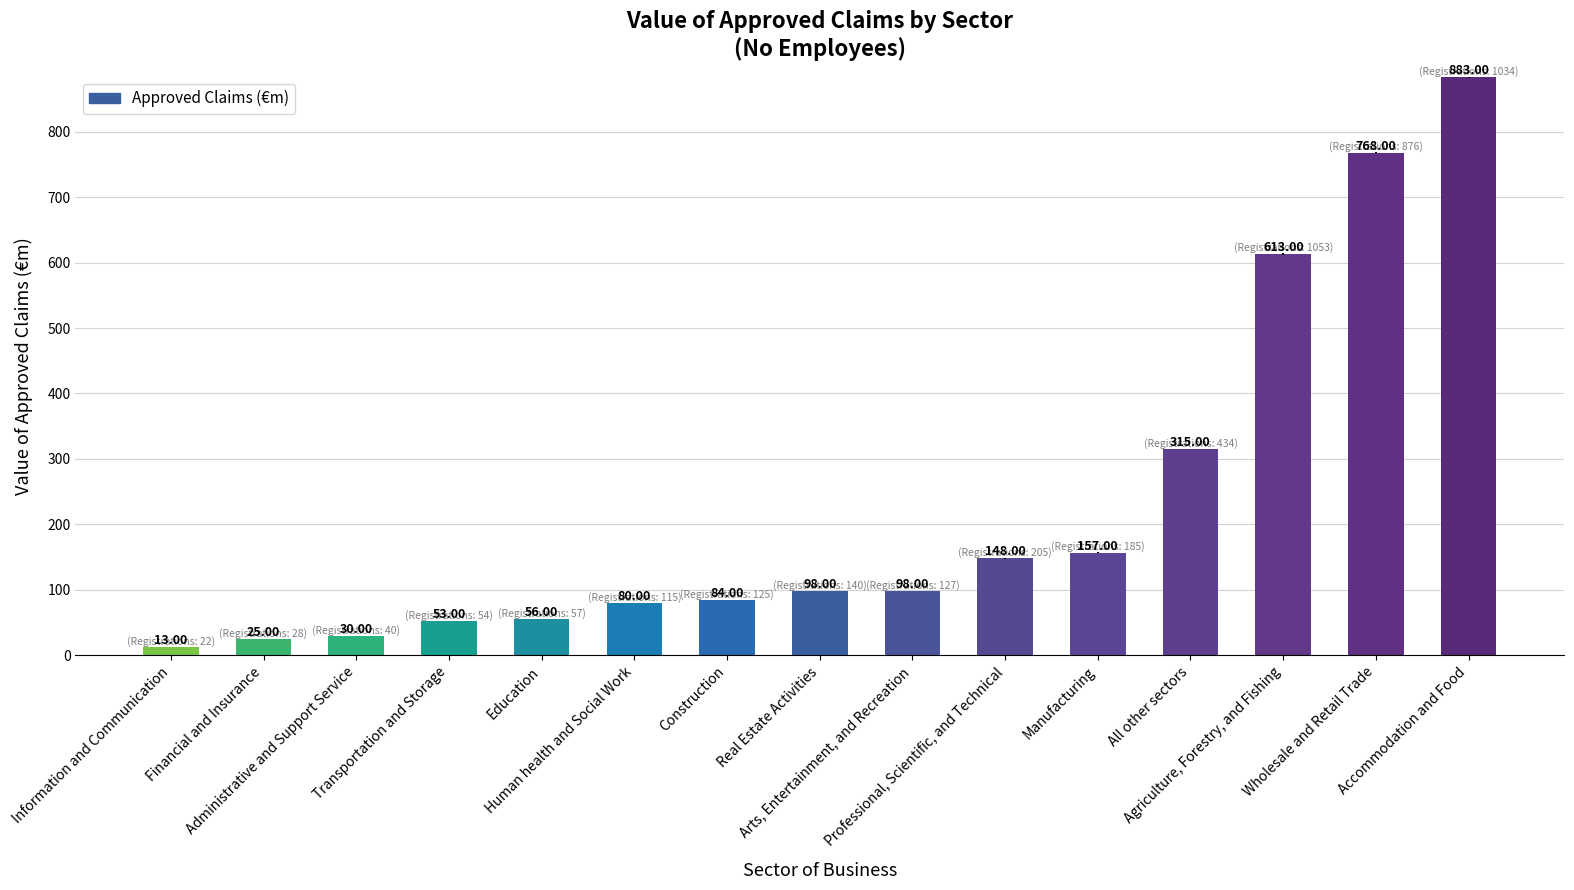

How many data points are less than 98?

7